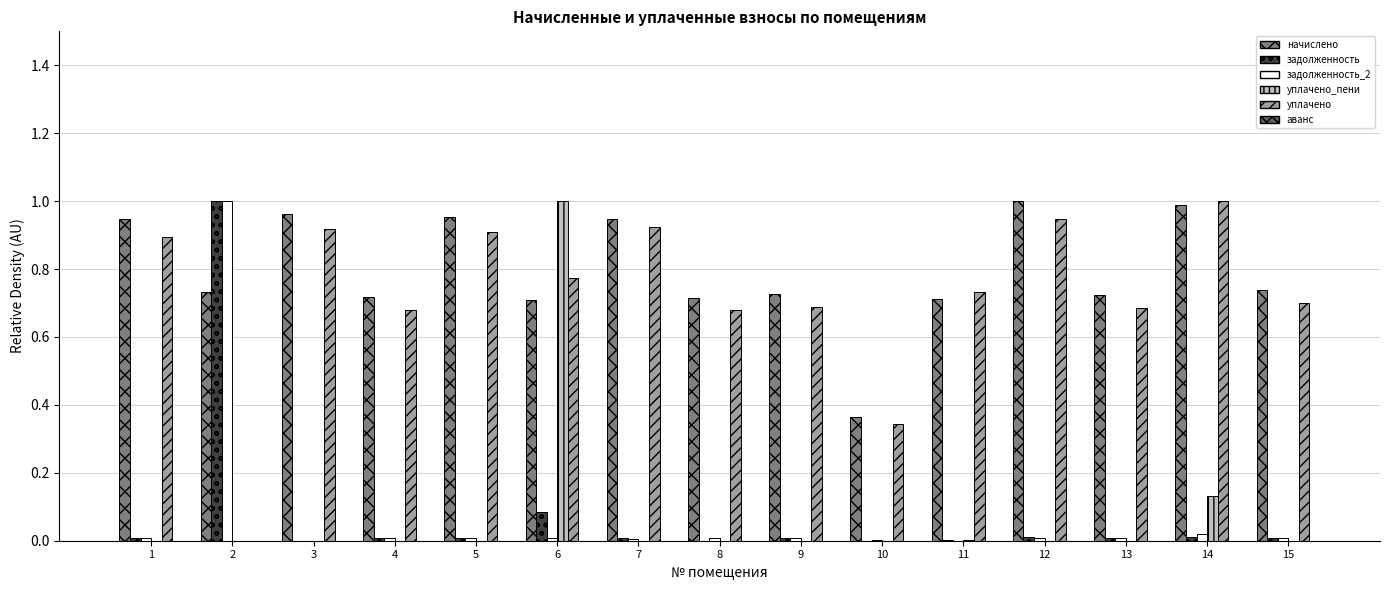

Is the value of начислено at 12 greater than the value of уплачено at 4?

Yes